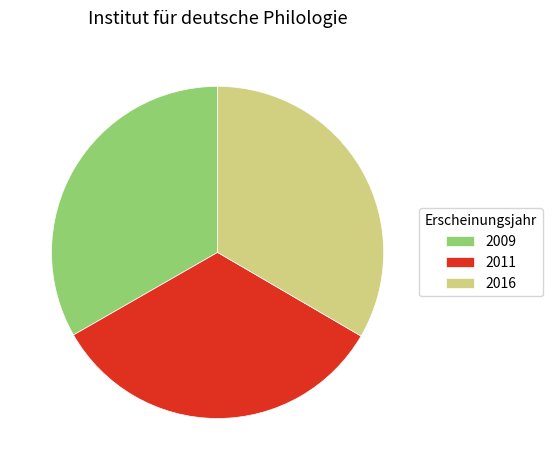

Does 2009 represent more than half of the total?

No